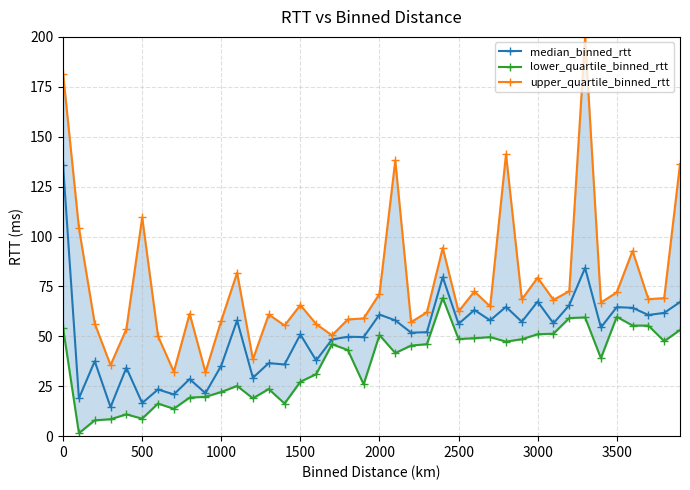

What is the highest value of the median_binned_rtt series?

135.8